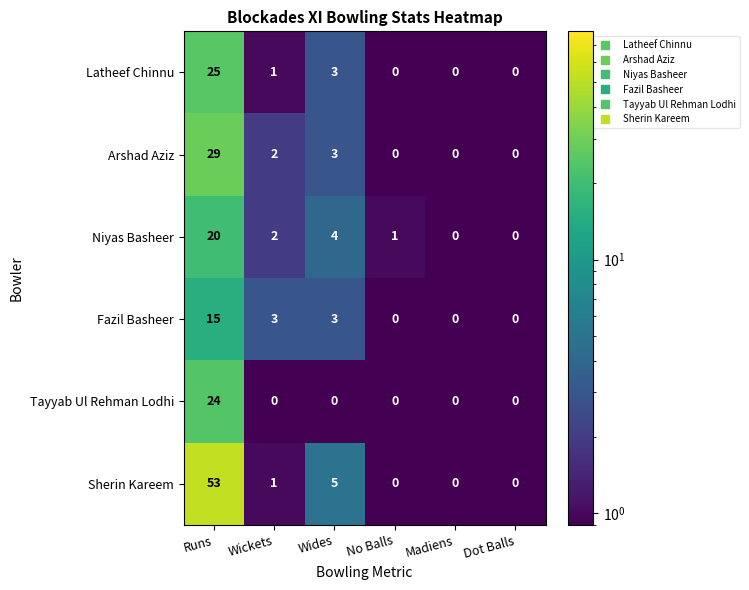

Where does the Latheef Chinnu series first go above 1?

Runs